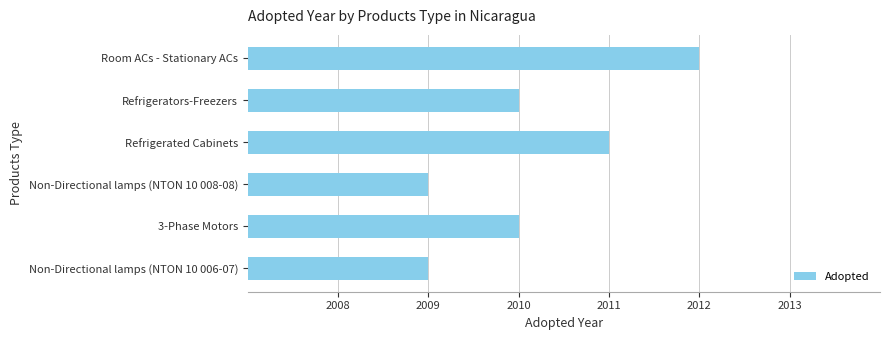

Reading bottom to top, list all the values displayed in this chart.

Non-Directional lamps (NTON 10 006-07)=2009	3-Phase Motors=2010	Non-Directional lamps (NTON 10 008-08)=2009	Refrigerated Cabinets=2011	Refrigerators-Freezers=2010	Room ACs - Stationary ACs=2012